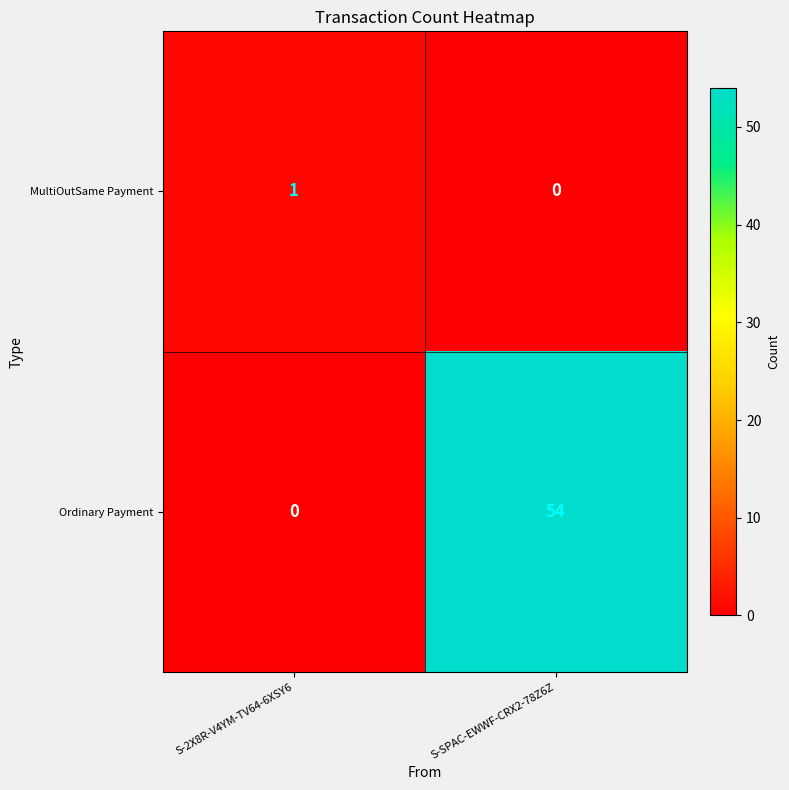

What is the total value across all series at S-SPAC-EWWF-CRX2-78Z6Z?

54